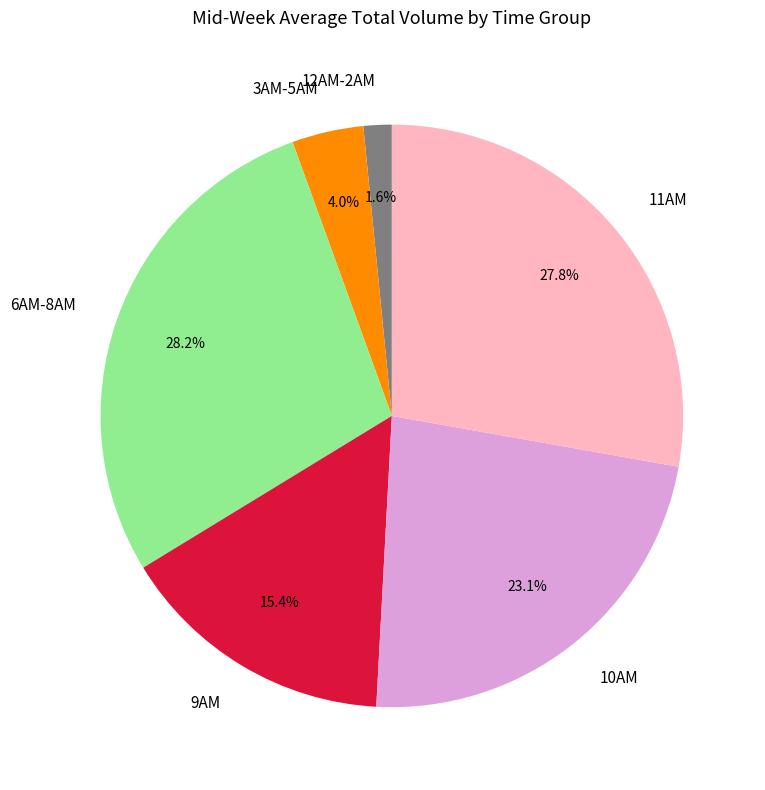

Between 12AM-2AM and 3AM-5AM, which is larger?

3AM-5AM